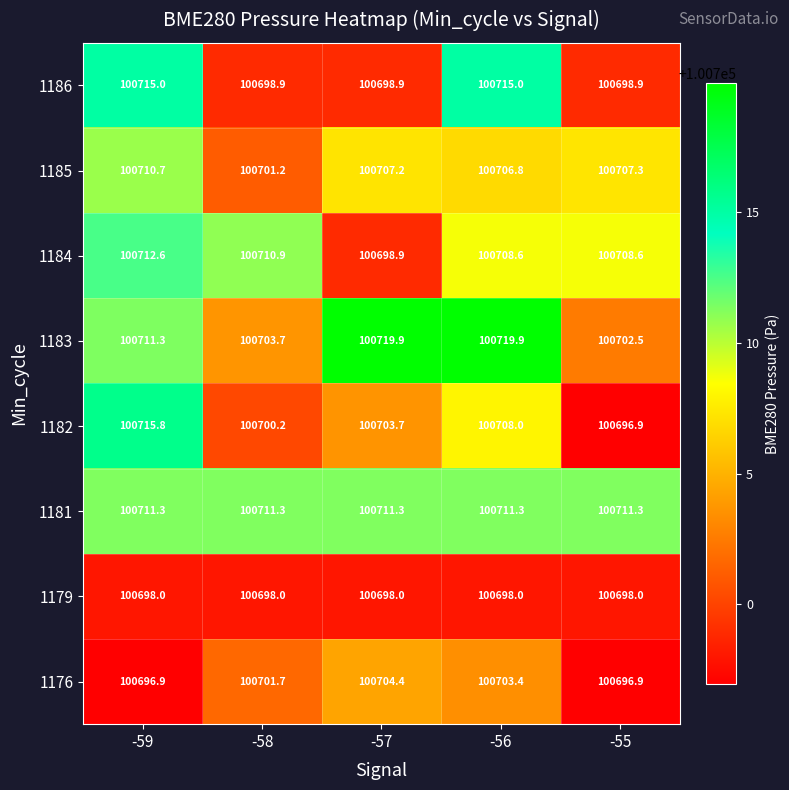

What is the minimum value for 1176?

100696.9